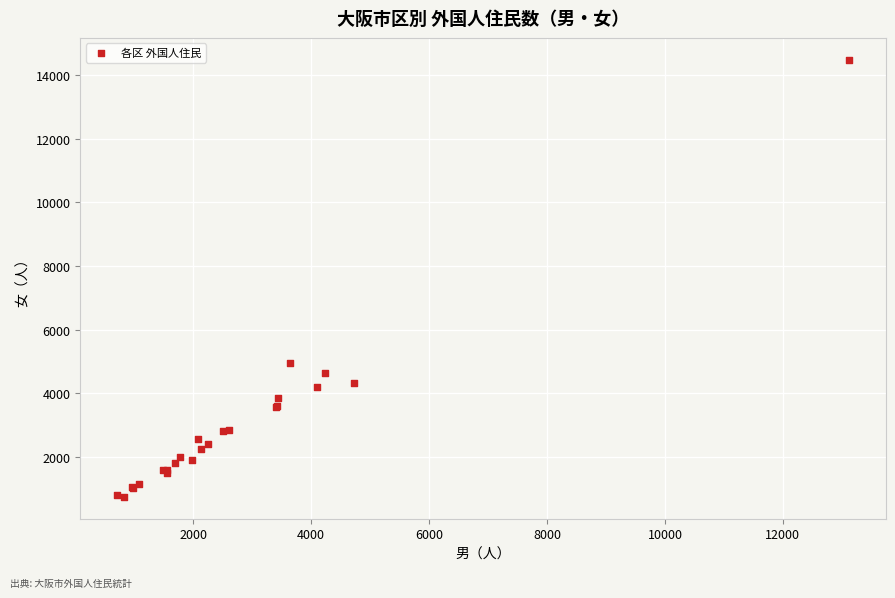

What Y value in the scatter plot is closest to 7616?

4946